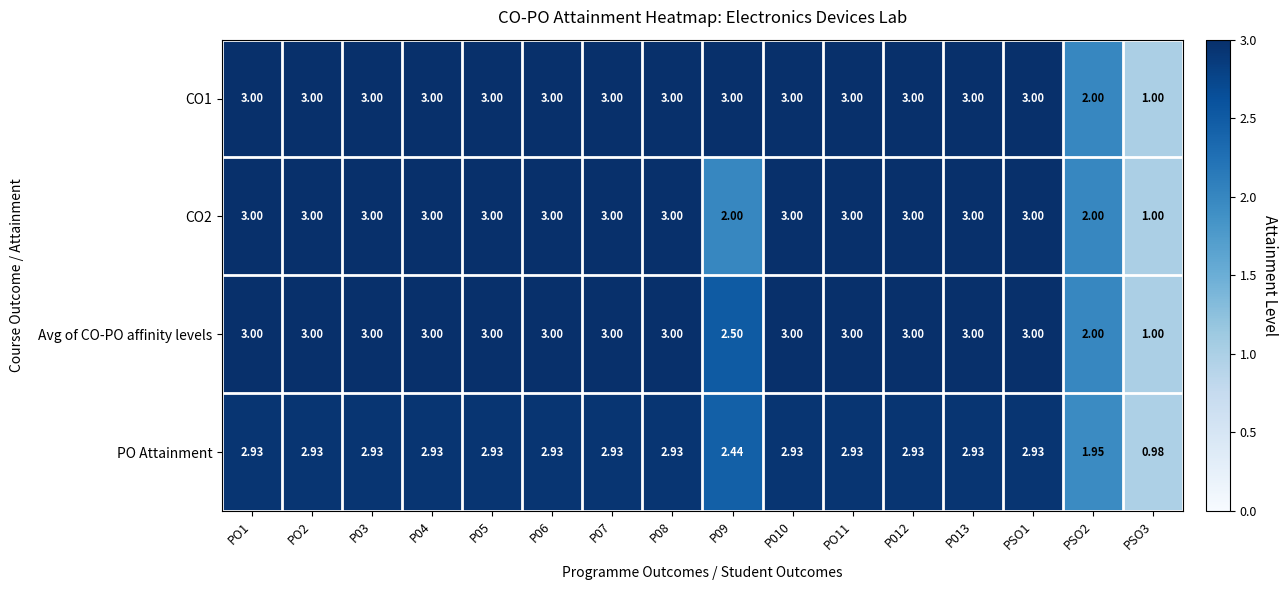

Is the value of PO Attainment at PO11 greater than the value of CO2 at P09?

Yes